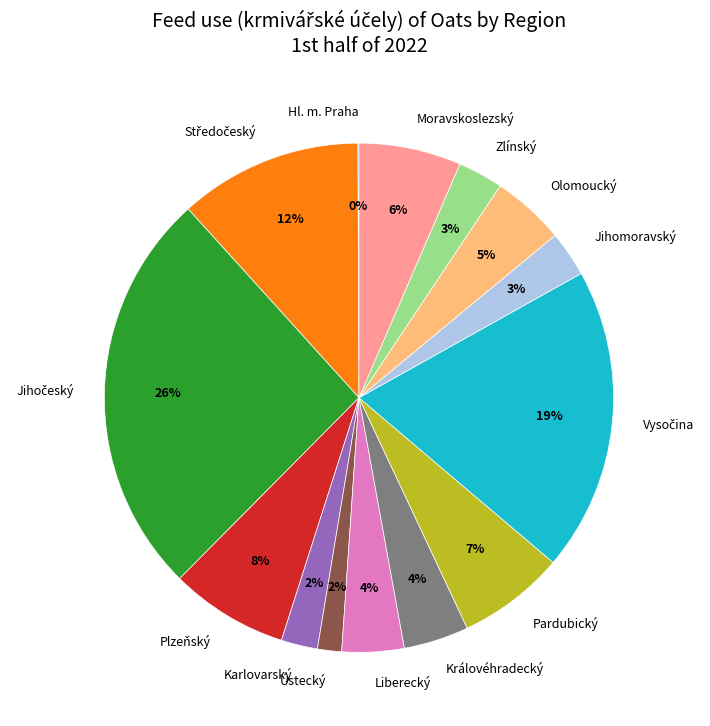

Which has a higher value, Plzeňský or Karlovarský?

Plzeňský